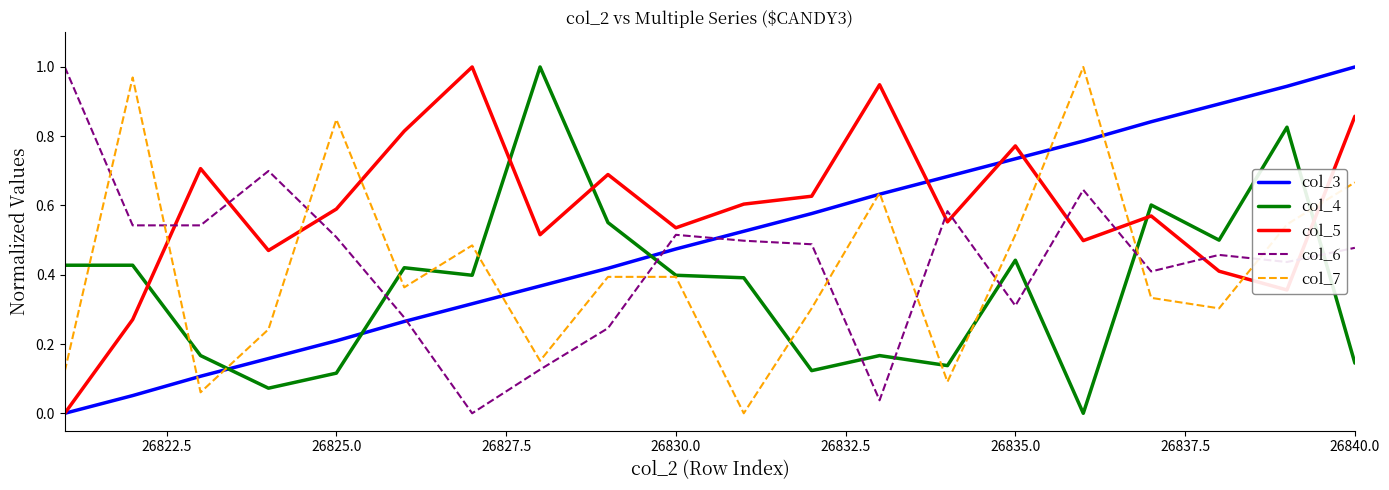

Does the chart have visible grid lines?

No